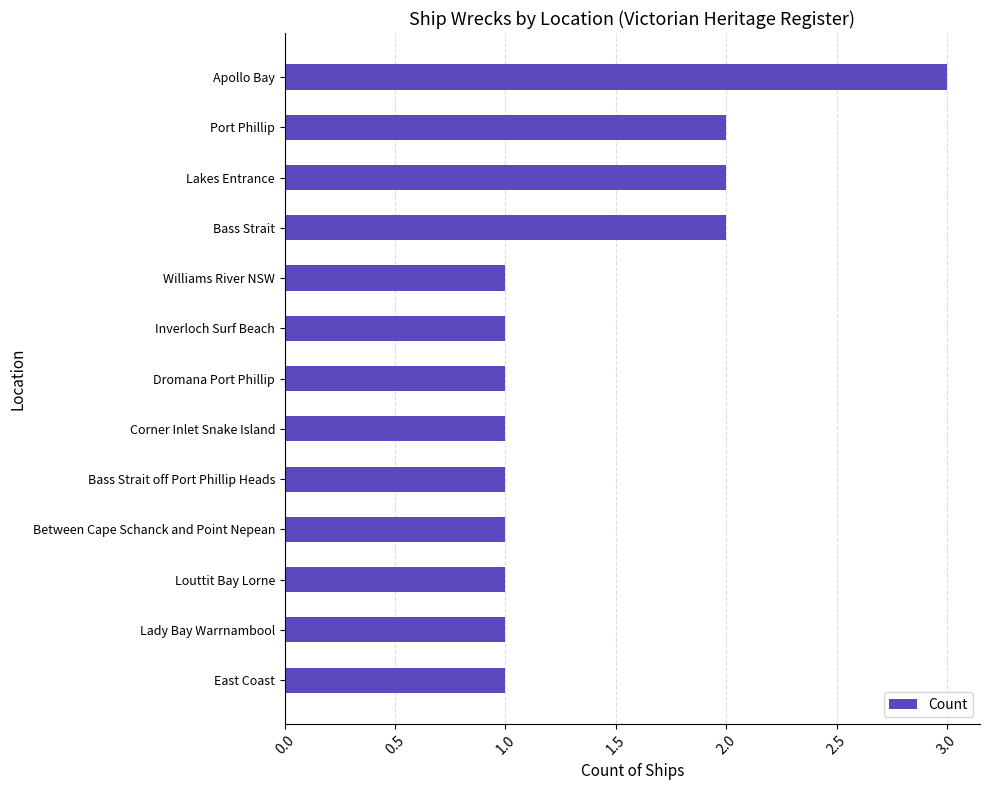

What is the sum of the values at Port Phillip and Inverloch Surf Beach?

3